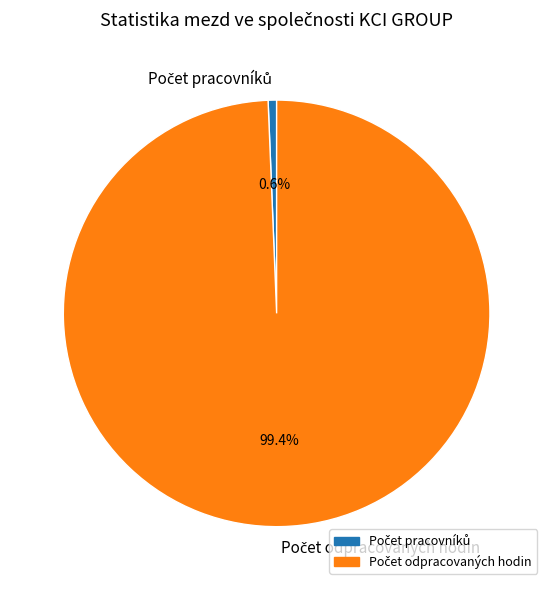

Does any single category account for the majority?

Yes